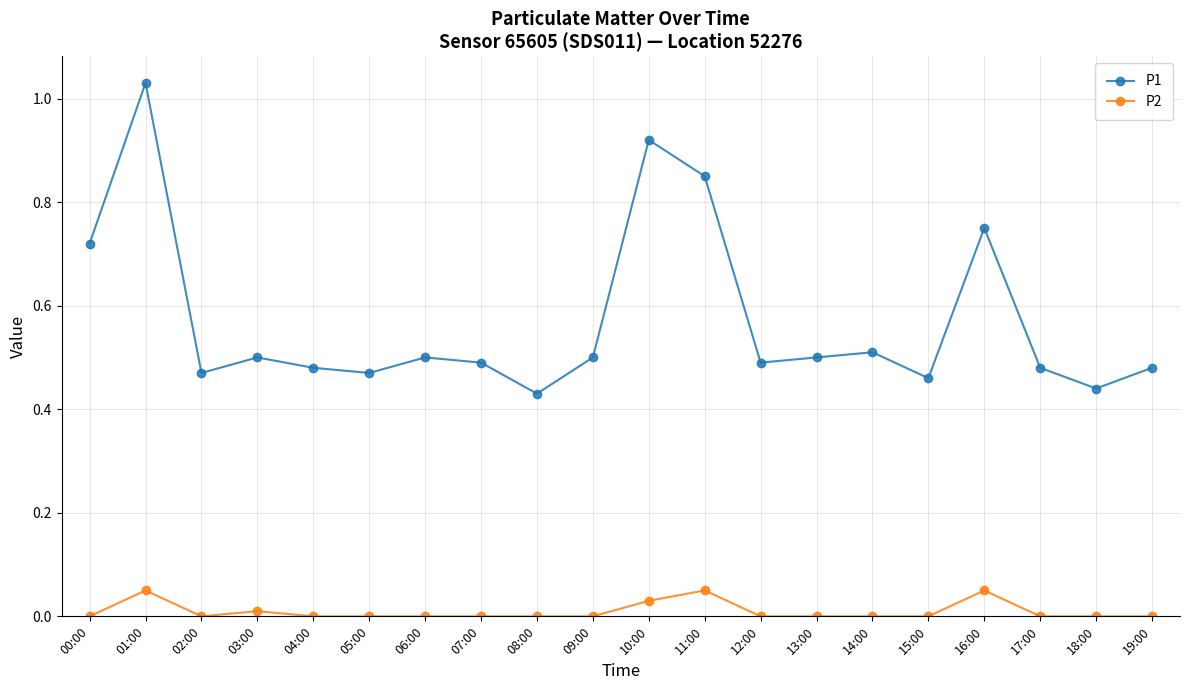

Is this an area chart (filled region under the line)?

No